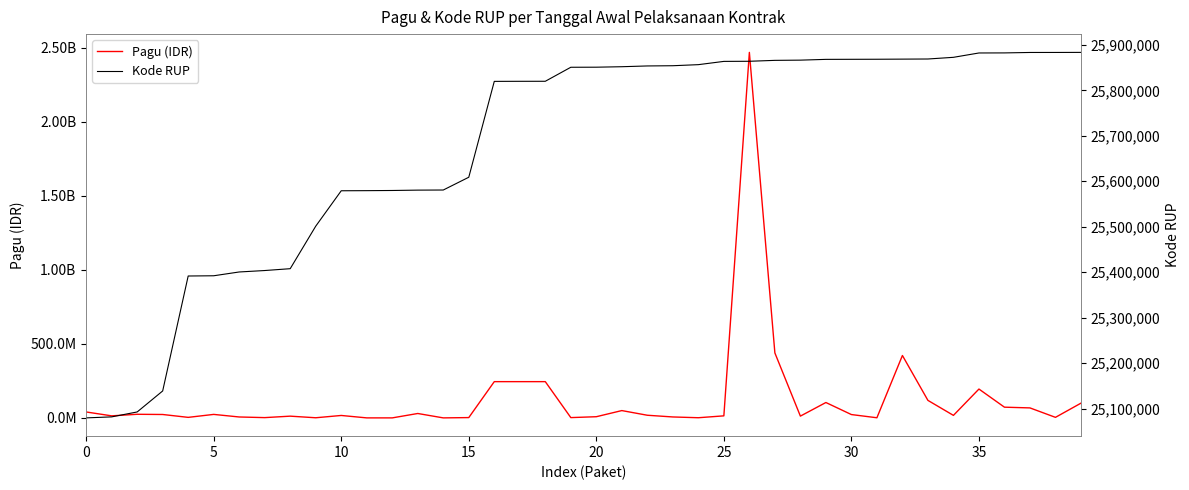

At 9, list the series in order from smallest to largest.

Pagu (IDR), Kode RUP